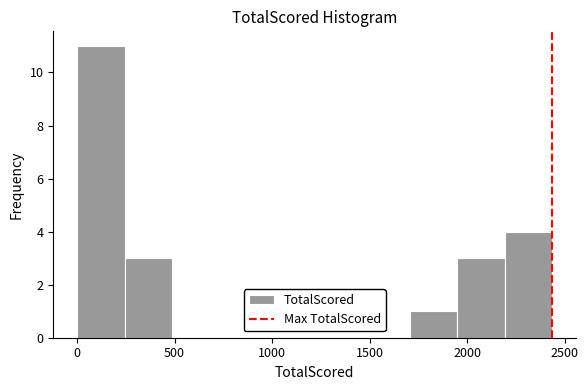

Reading left to right, transcribe this chart: for each bar, give the range it covers on the x-axis and its height. Neither the bar edges nor the heights are printed on the chart, so give them approximately, as read against the axes.

0 to 250: 11
250 to 500: 3
500 to 750: 0
750 to 950: 0
950 to 1200: 0
1200 to 1450: 0
1450 to 1700: 0
1700 to 1950: 1
1950 to 2200: 3
2200 to 2450: 4